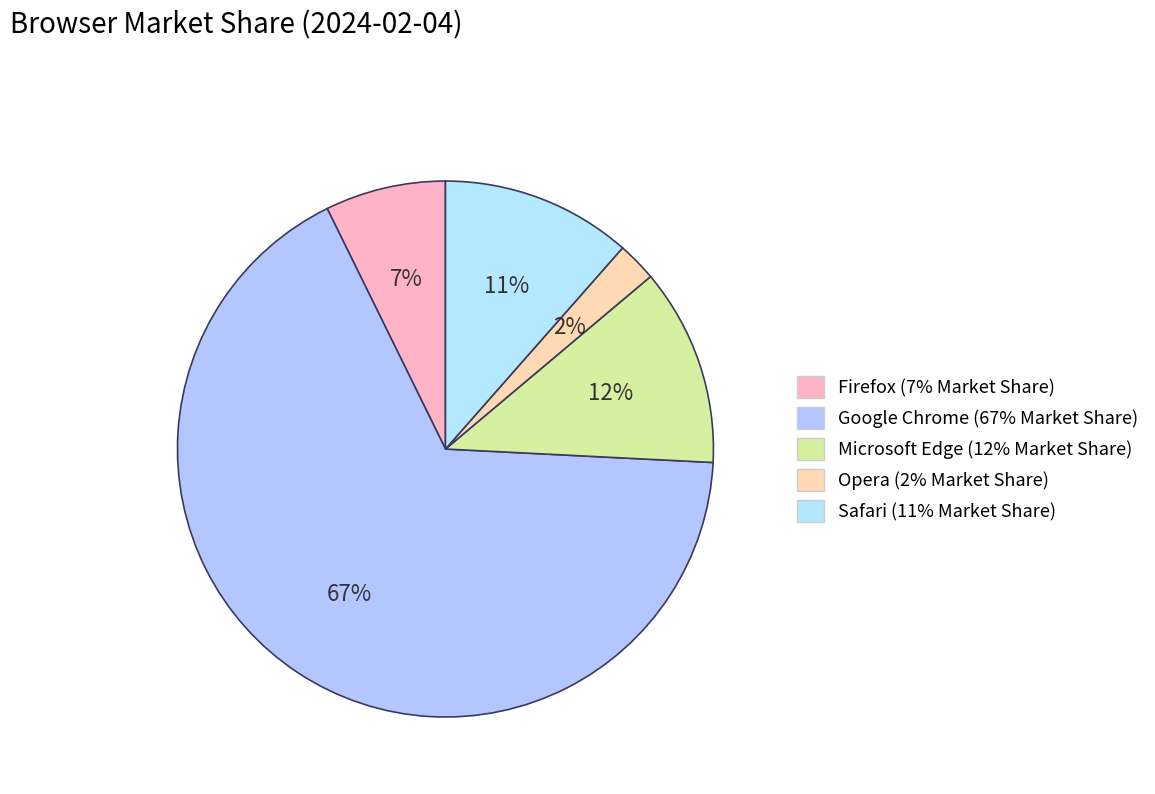

Is it true that Opera is 1% of the pie?

False